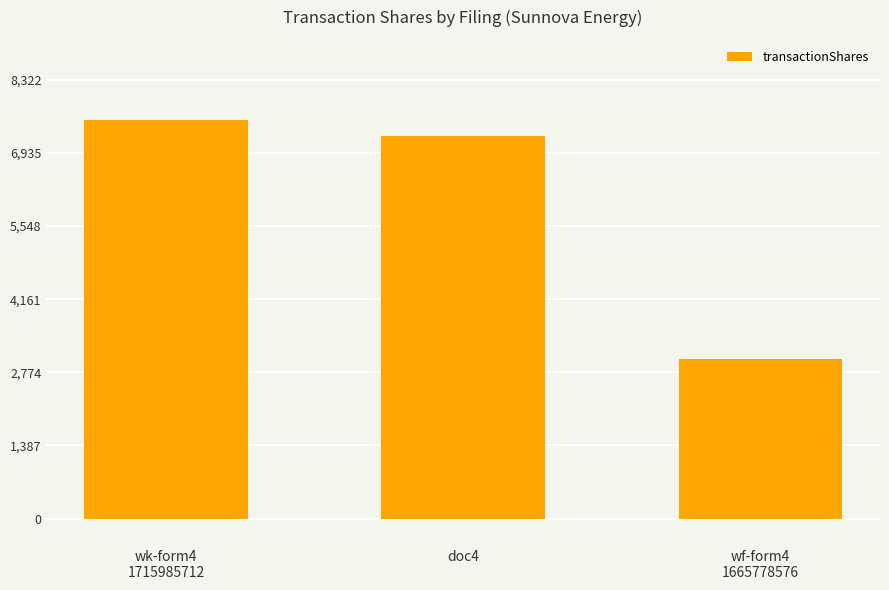

What is the change in value from wk-form4
1715985712 to doc4?

-311